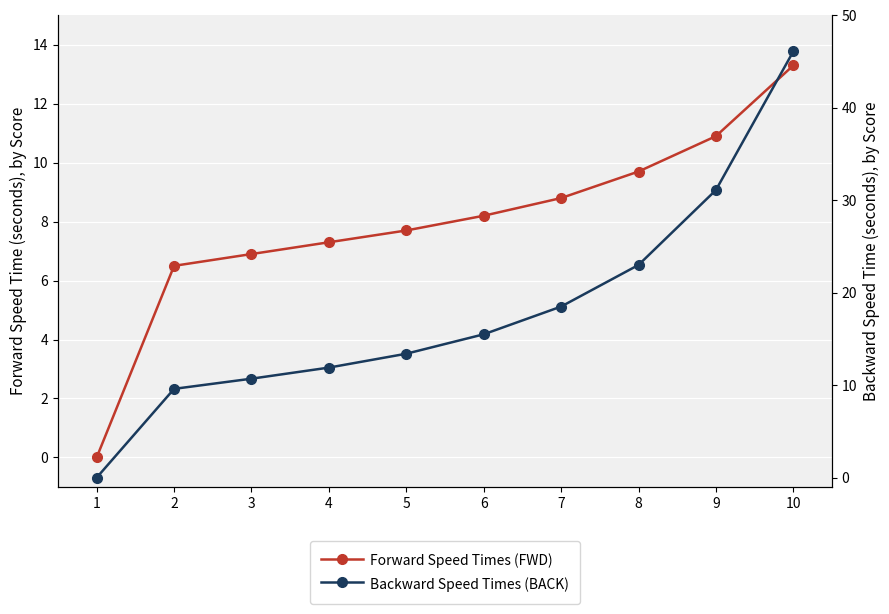

True or false: Backward Speed Times (BACK) and Forward Speed Times (FWD) cross at least once.

False